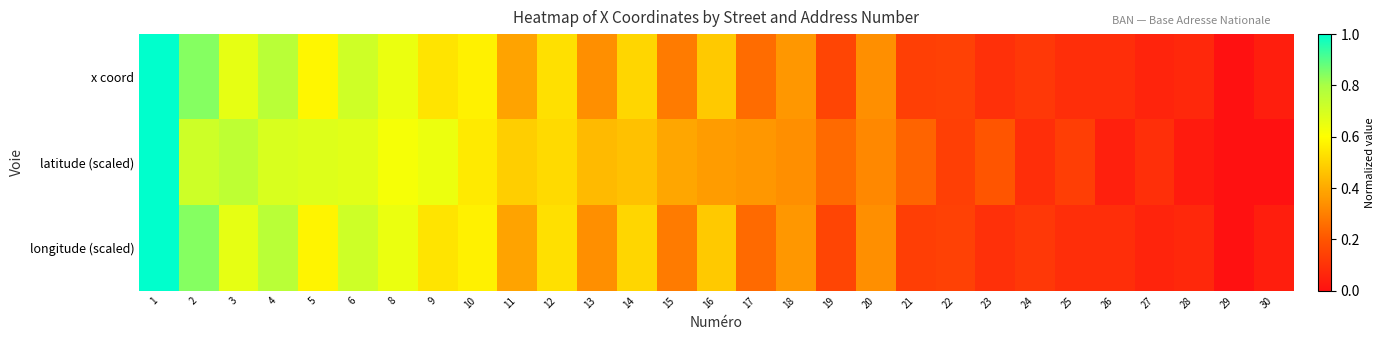

Which series has the largest range (max minus min)?

x coord